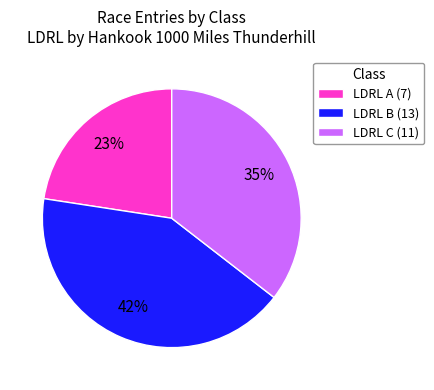

Do LDRL B (13) and LDRL C (11) together represent more than half of the pie?

Yes